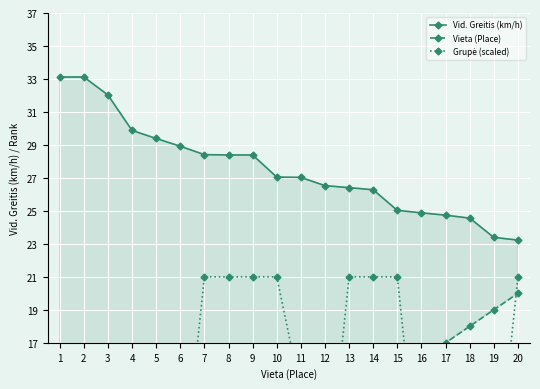

True or false: Vid. Greitis (km/h) has a value of 29.4 at 5.

True